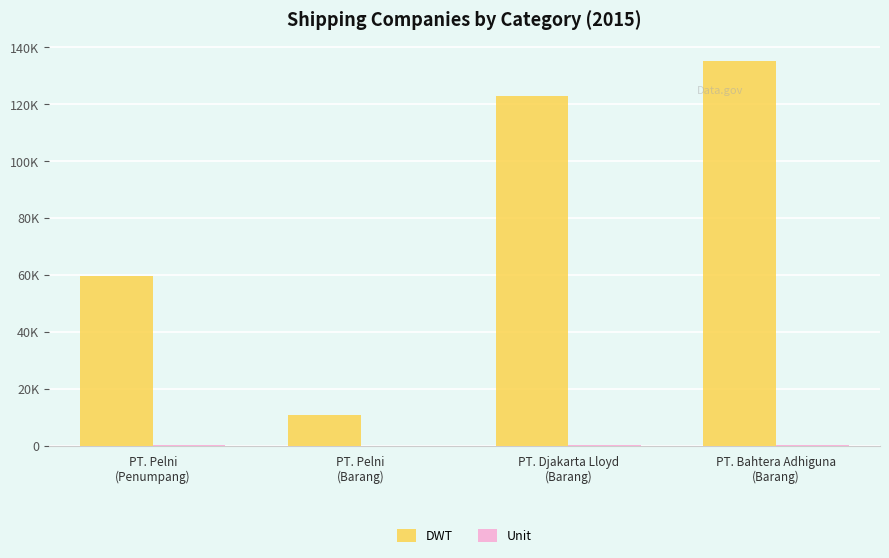

Does the chart contain stacked bars?

No